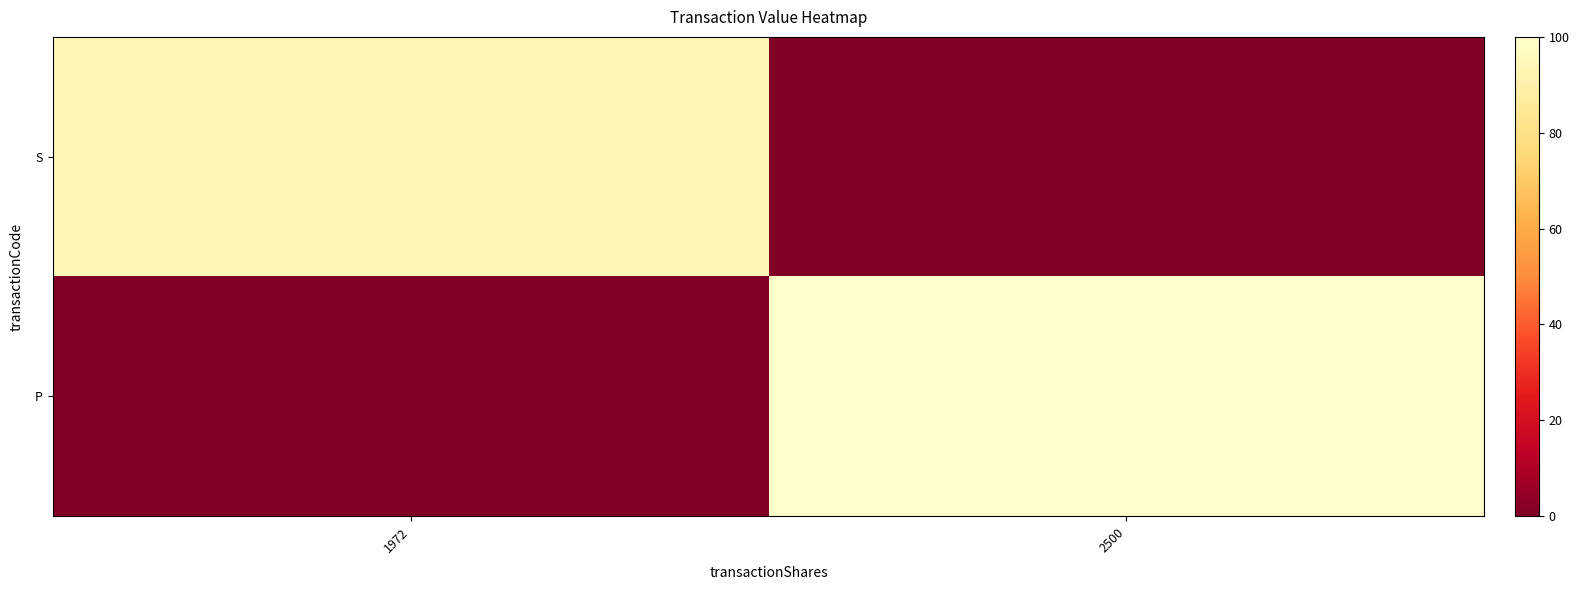

What is the greatest value displayed?

100.0